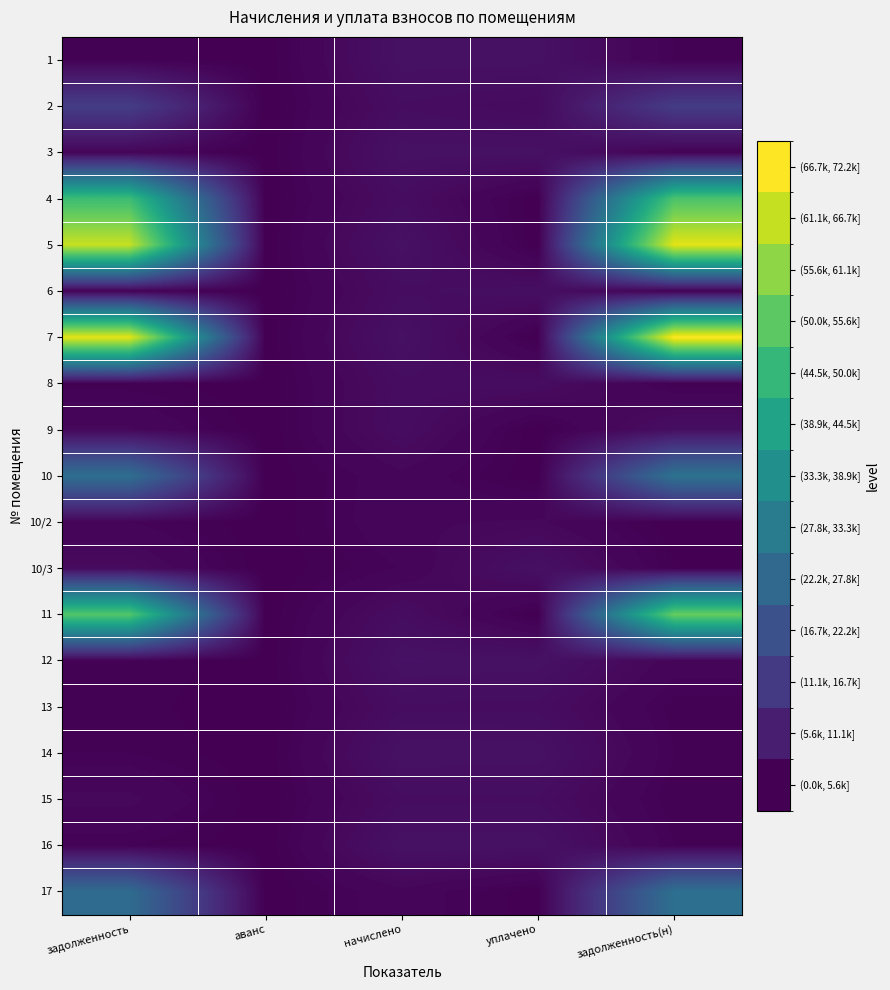

At how many categories does at least one series exceed 55061?

2